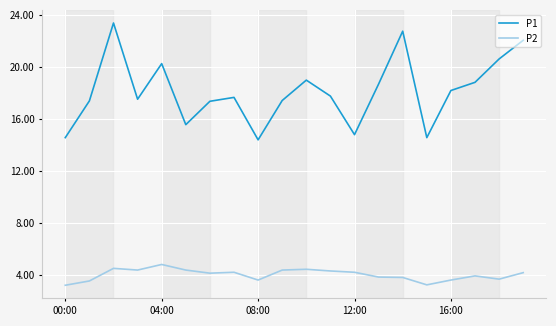

What is the maximum value shown in the chart?

23.4